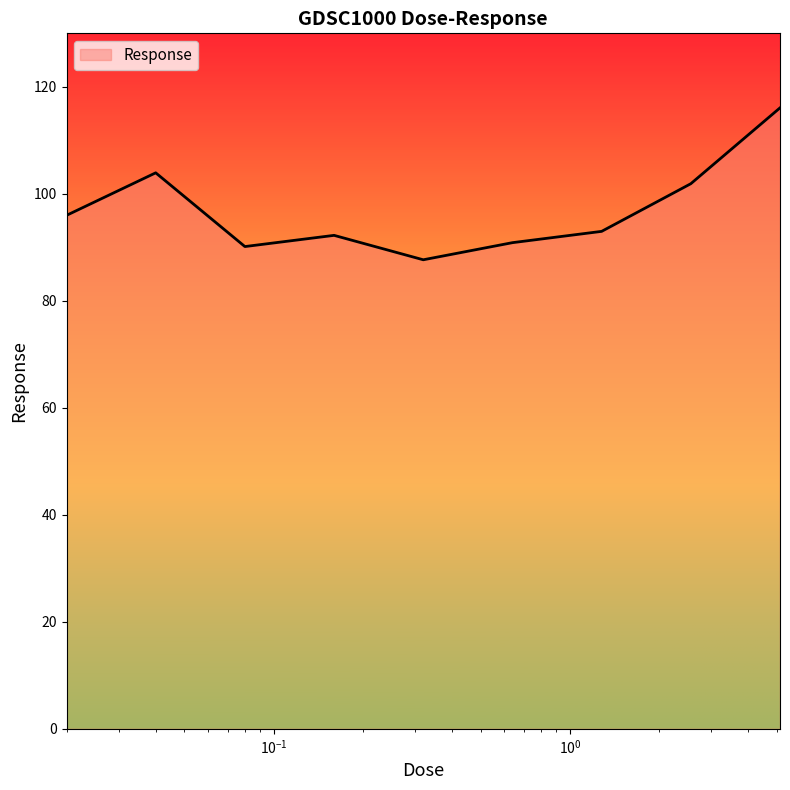

What is the smallest value displayed?

87.7